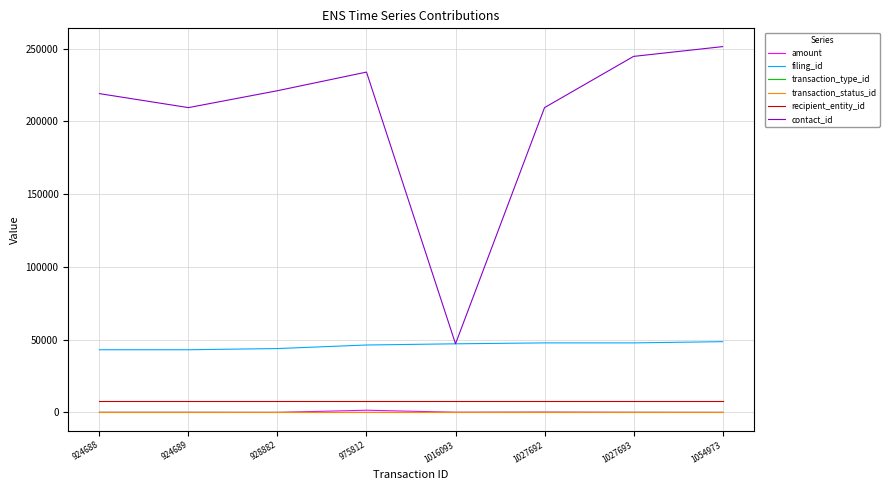

The filing_id series shows 43886.0 at 928882. True or false?

True